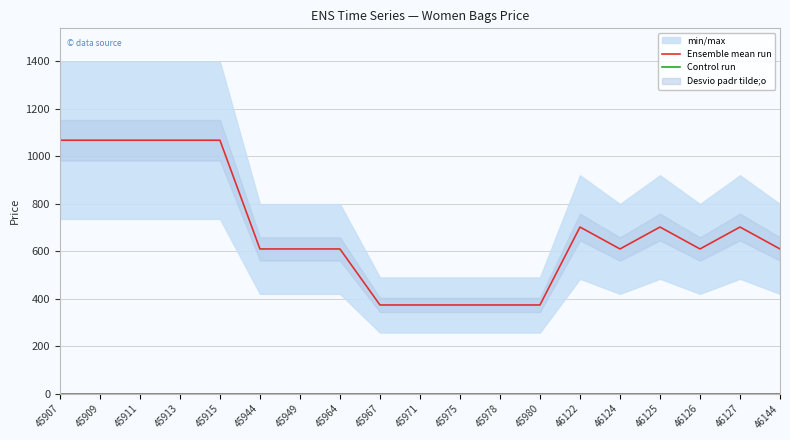

The Control run series shows 0.0 at 45911. True or false?

True